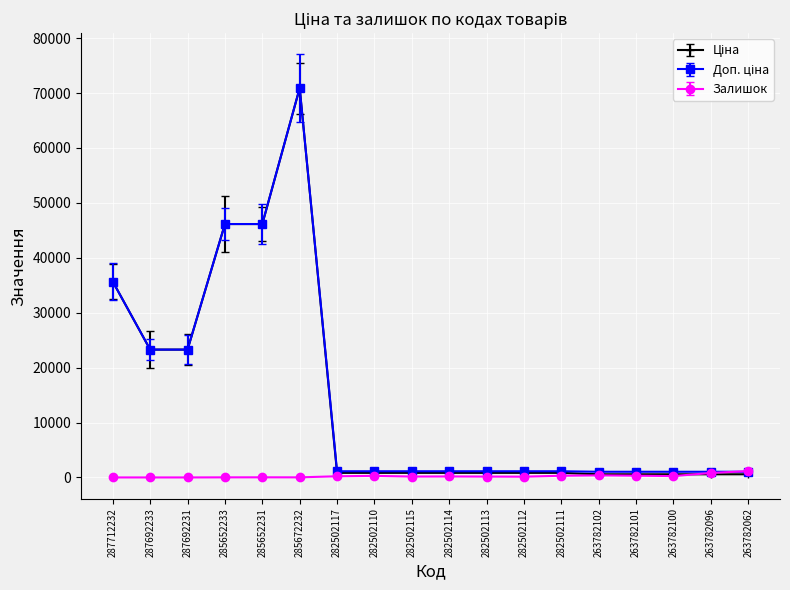

What is the difference between the maximum and minimum values in the Залишок series?

1162.0